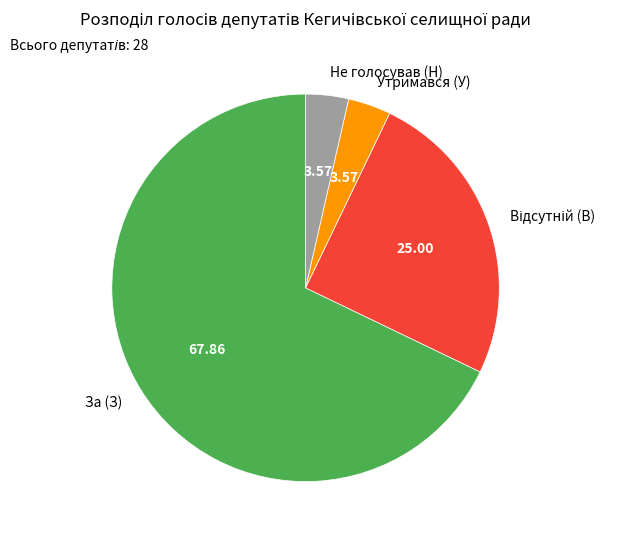

How many segments does this pie chart have?

4